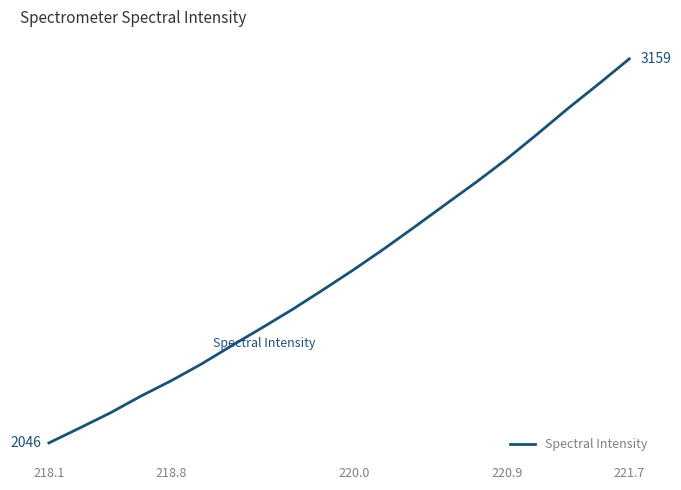

Reading right to left, transcribe all the data shown in this chart.

3159.2	3086.7	3016.1	2942.2	2870.0	2802.8	2738.7	2674.1	2610.6	2549.8	2491.6	2434.8	2381.2	2328.8	2275.3	2226.3	2181.3	2132.7	2089.1	2046.1